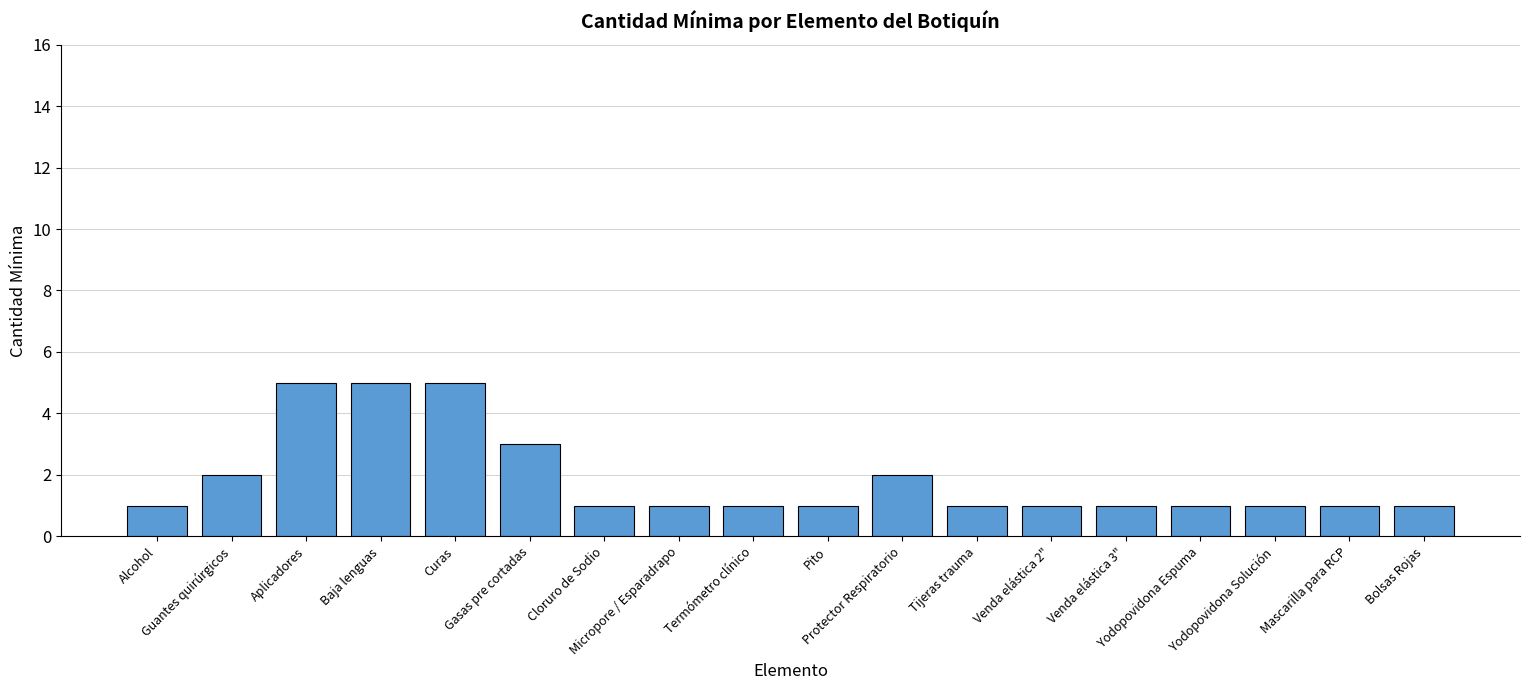

Reading left to right, transcribe all the data shown in this chart.

1	2	5	5	5	3	1	1	1	1	2	1	1	1	1	1	1	1